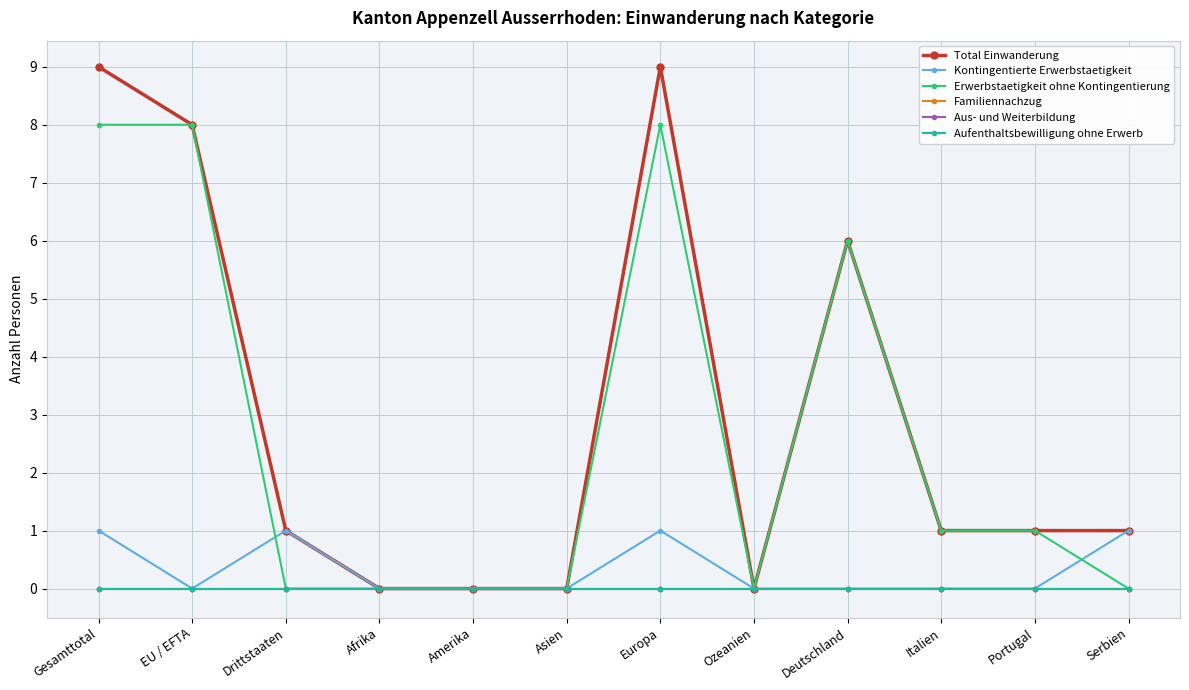

What is the difference between the Total Einwanderung values at EU / EFTA and Drittstaaten?

7